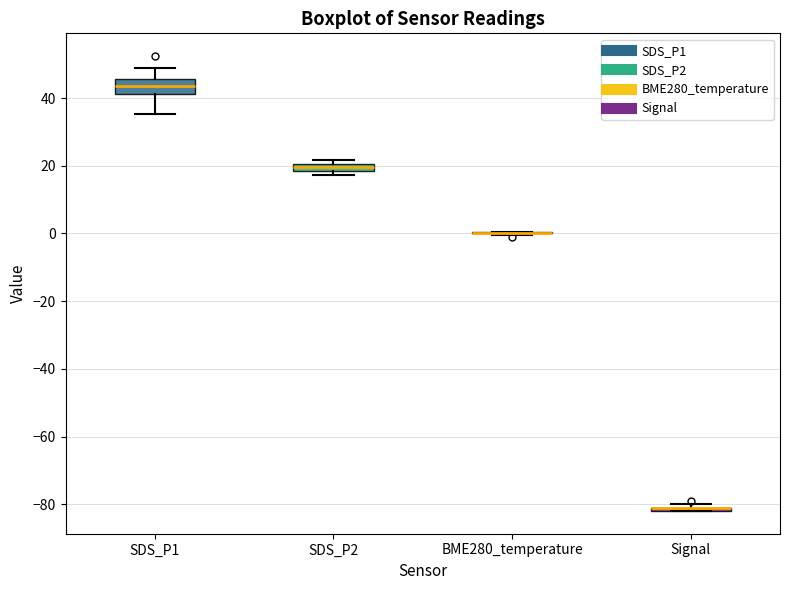

Where is the lower edge of the box for Signal on the y-axis? The values are not printed on the chart, so give them approximately, as read against the axis.

-82